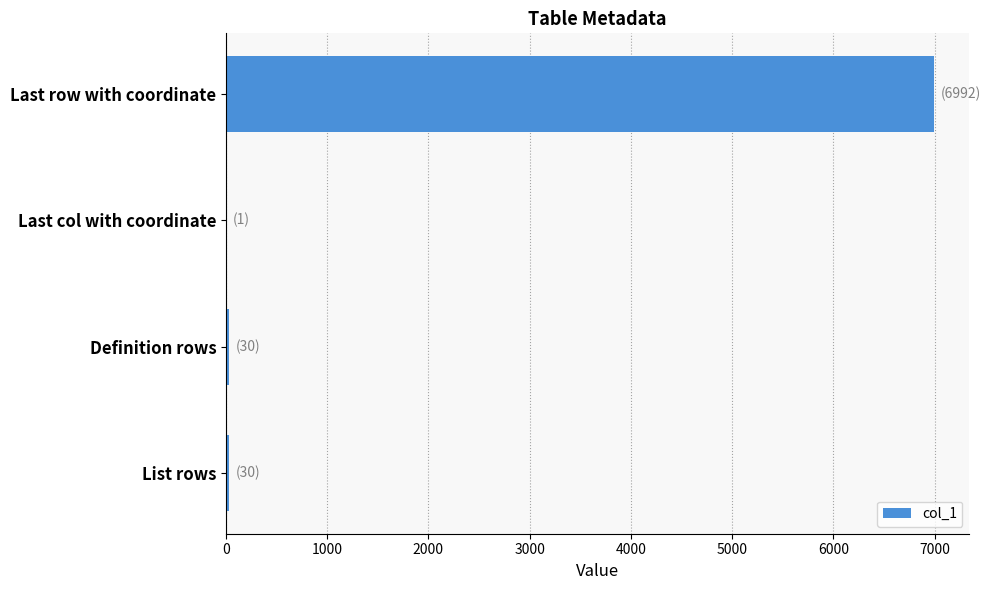

What is the greatest value displayed?

6992